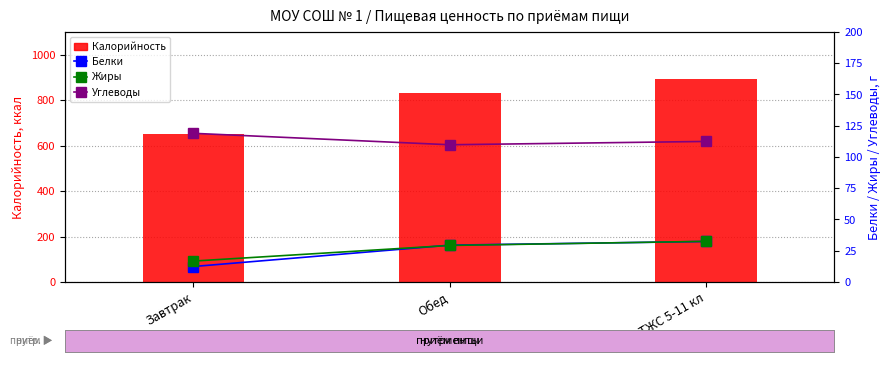

What is the difference between the maximum and second lowest values in the Калорийность series?

61.4